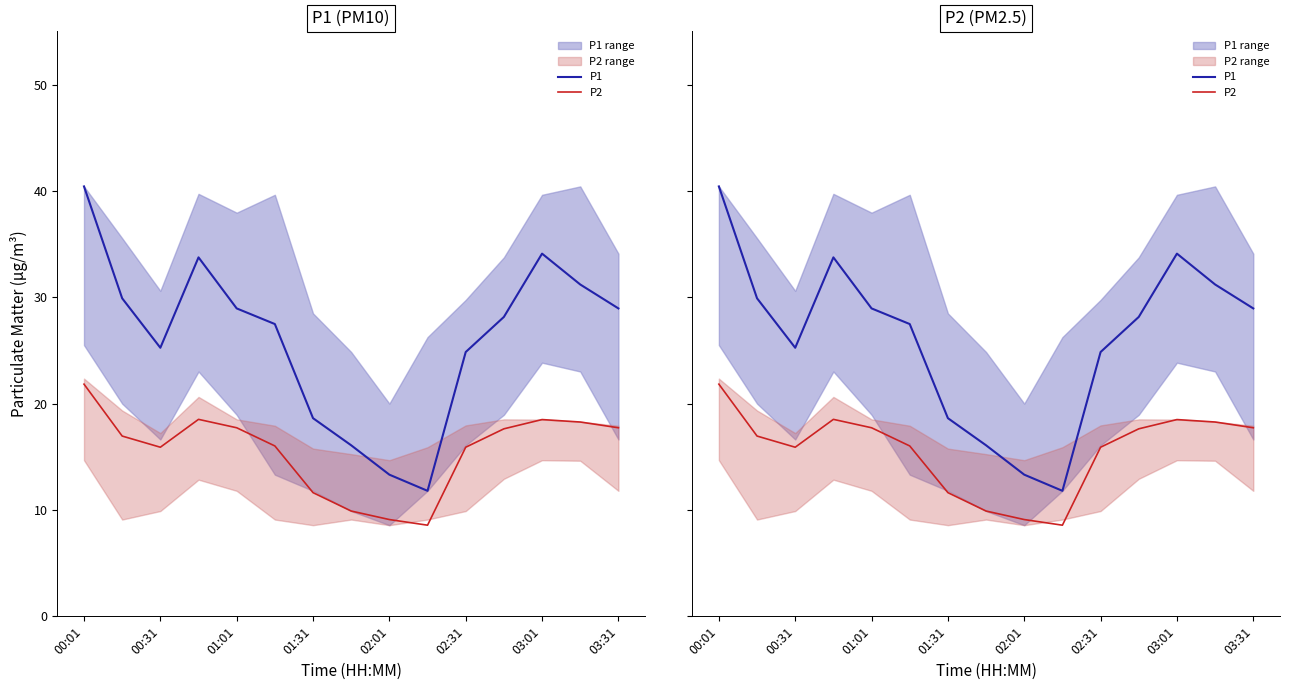

At 00:01, list the series in order from smallest to largest.

P2, P1